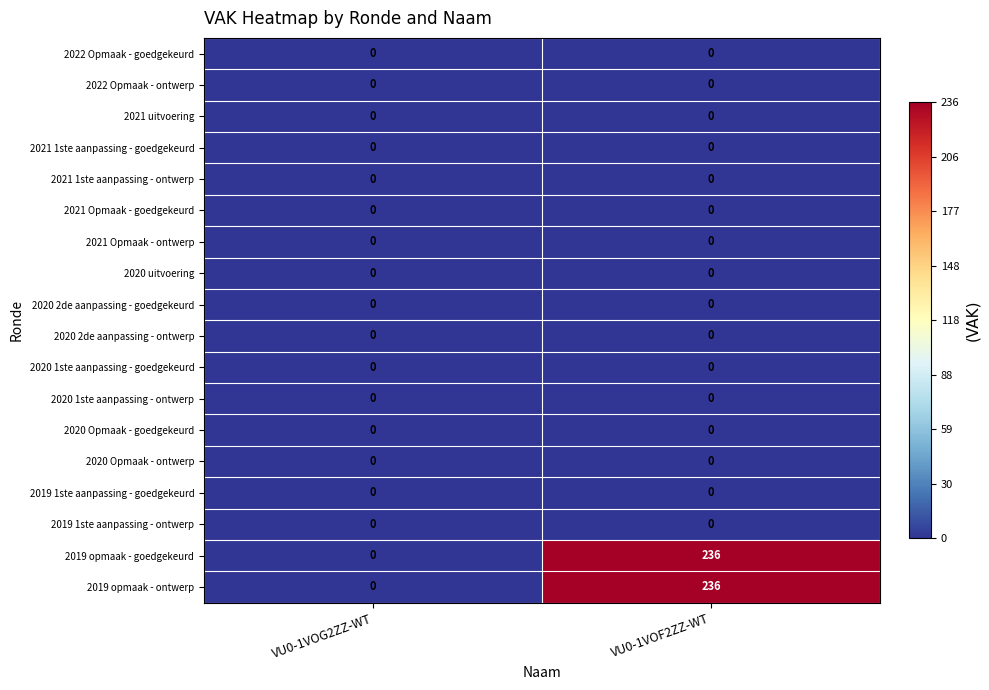

What is the spread (max minus min) of values at VU0-1VOF2ZZ-WT?

236